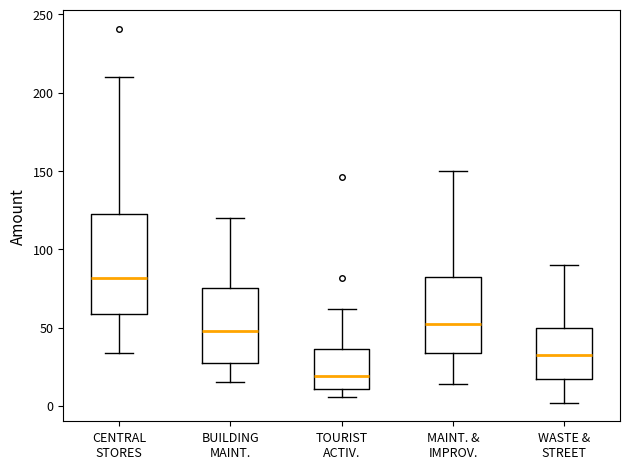

Comparing the boxes themselves (not the whiskers), which one is the tallest?

CENTRAL STORES